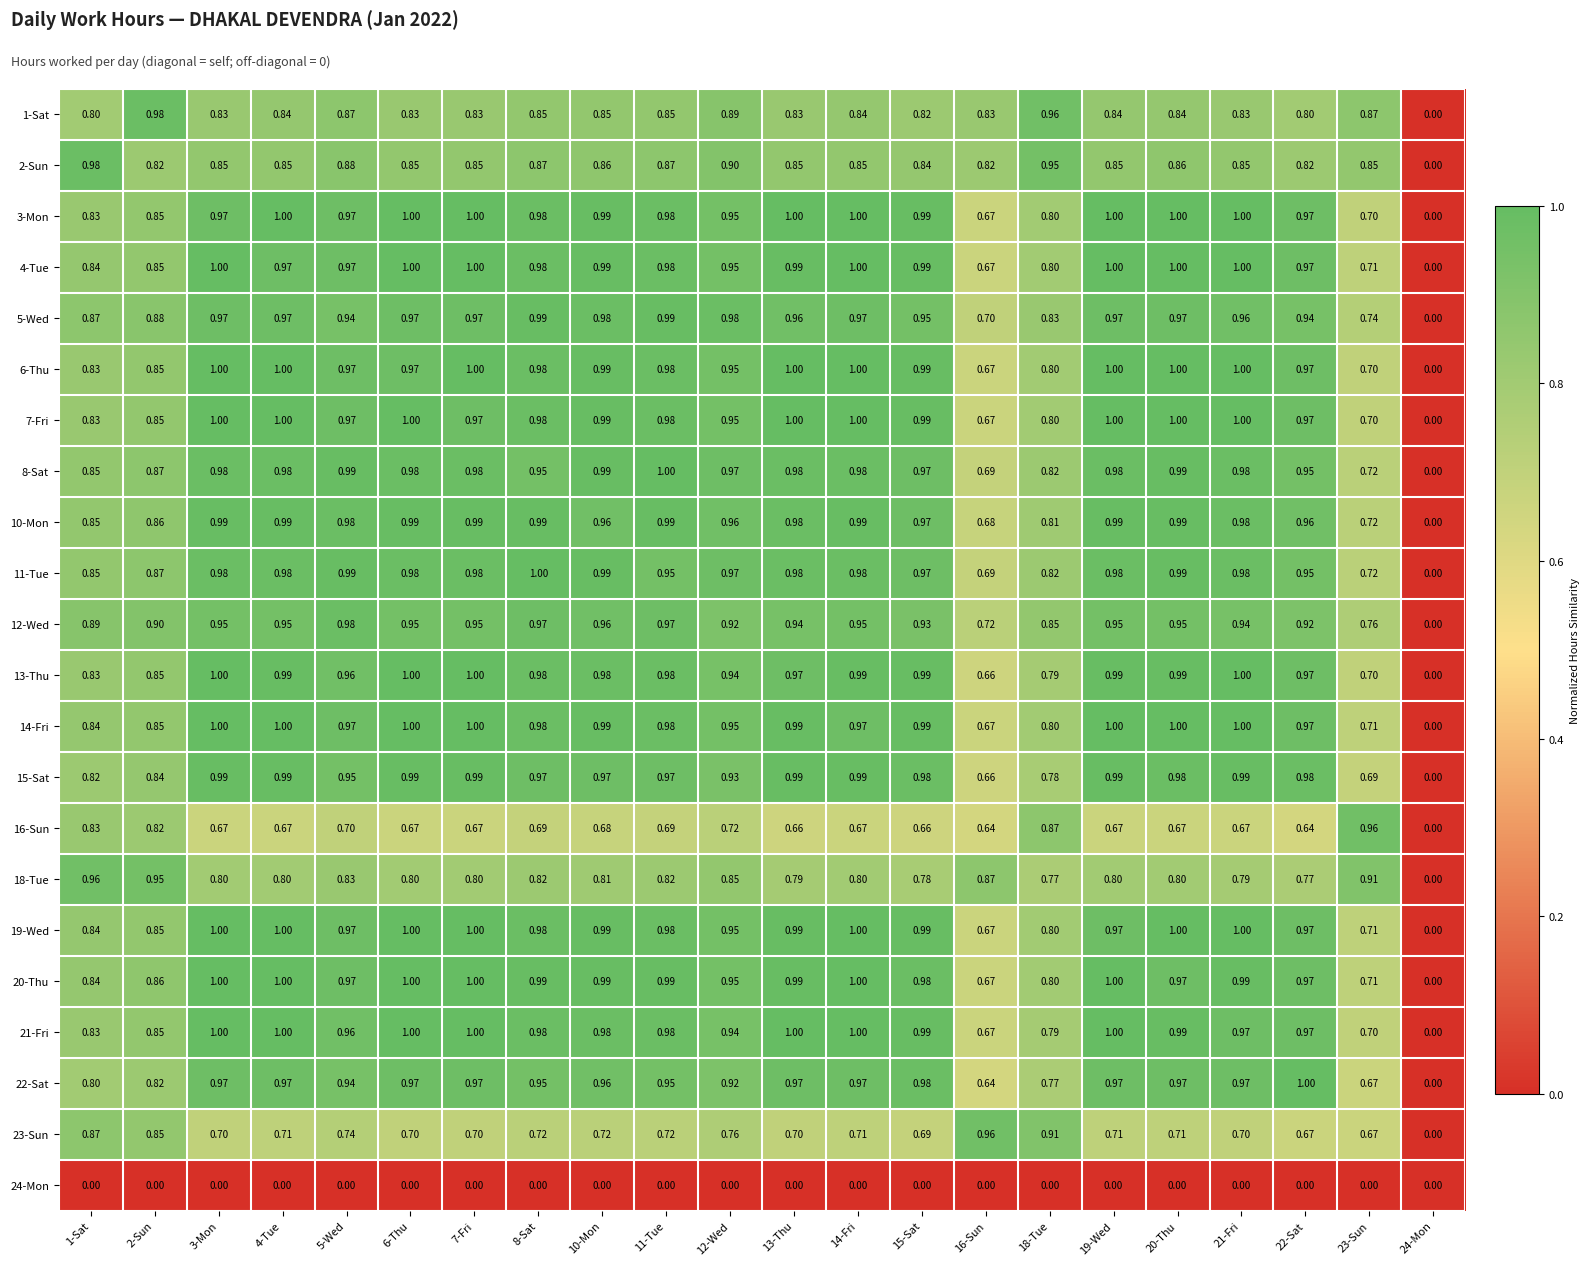

How many categories are shown in the chart?

22